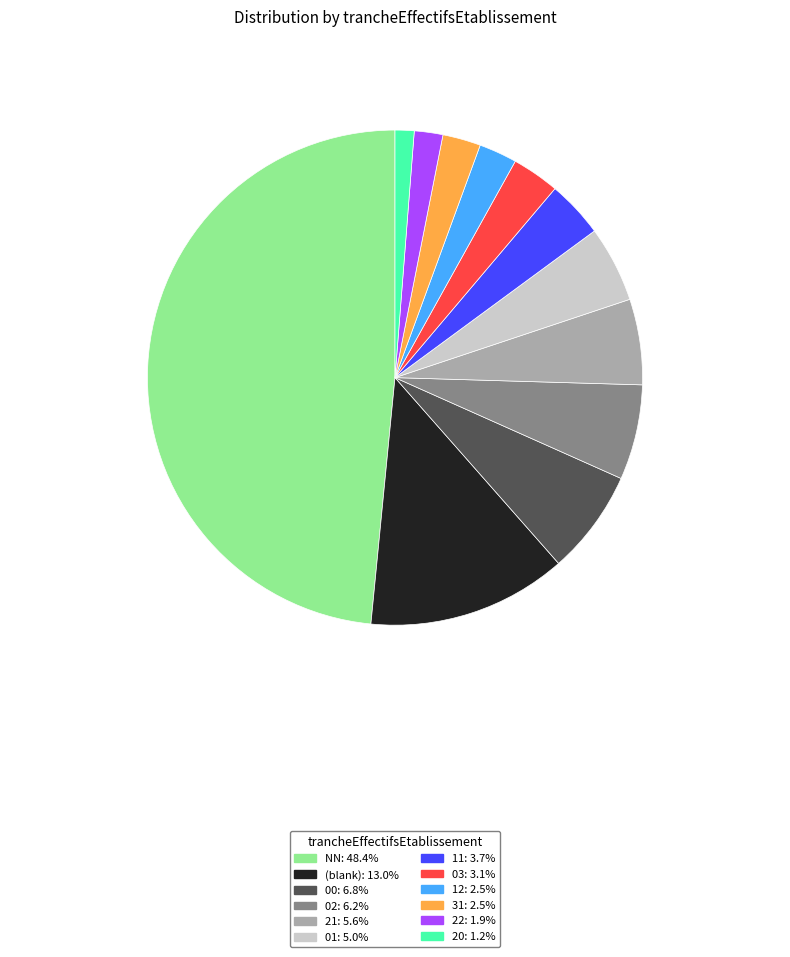

Is there a majority slice in this chart?

No